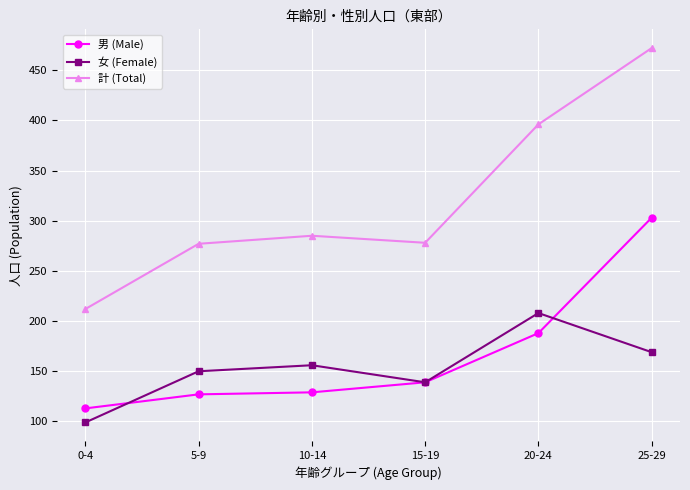

Read the 計 (Total) value at 0-4.

212